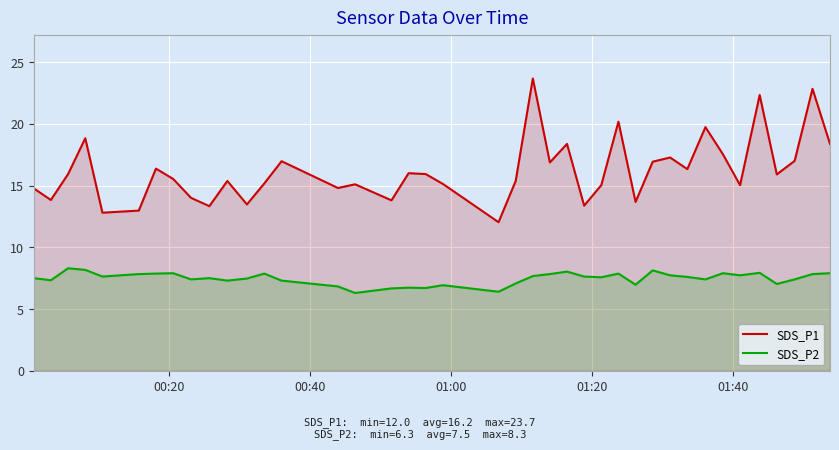

Reading left to right, transcribe all the data shown in this chart.

SDS_P1: 14.8	13.8	15.9	18.8	12.8	13.0	16.4	15.5	14.0	13.3	15.4	13.5	15.2	17.0	14.8	15.1	13.8	16.0	15.9	15.1	12.0	15.4	23.7	16.9	18.4	13.4	15.0	20.2	13.7	16.9	17.3	16.3	19.7	17.5	15.0	22.3	15.9	17.0	22.8	18.4
SDS_P2: 7.5	7.3	8.3	8.2	7.6	7.8	7.9	7.9	7.4	7.5	7.3	7.5	7.9	7.3	6.8	6.3	6.7	6.7	6.7	6.9	6.4	7.1	7.7	7.8	8.0	7.6	7.6	7.9	7.0	8.1	7.7	7.6	7.4	7.9	7.7	7.9	7.0	7.4	7.8	7.9